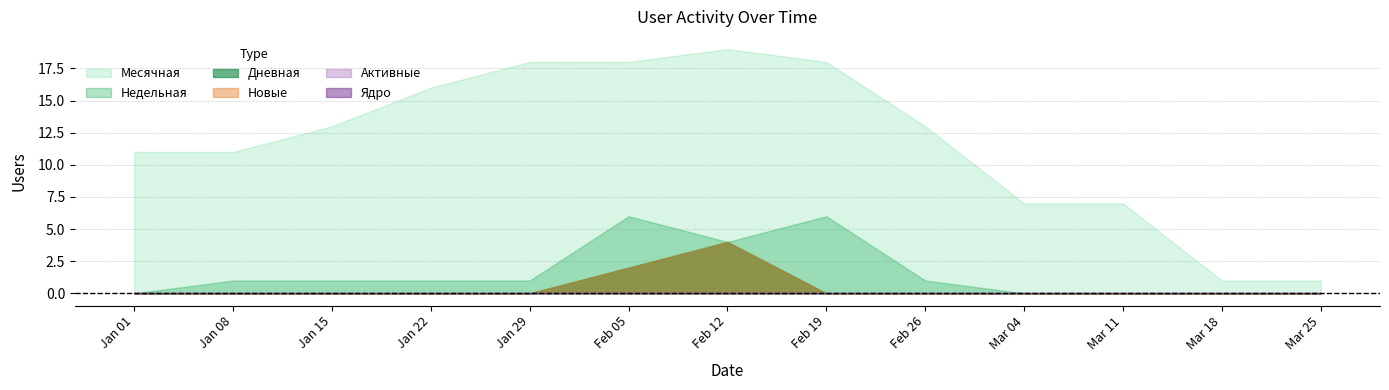

True or false: Недельная and Новые intersect in this chart.

False